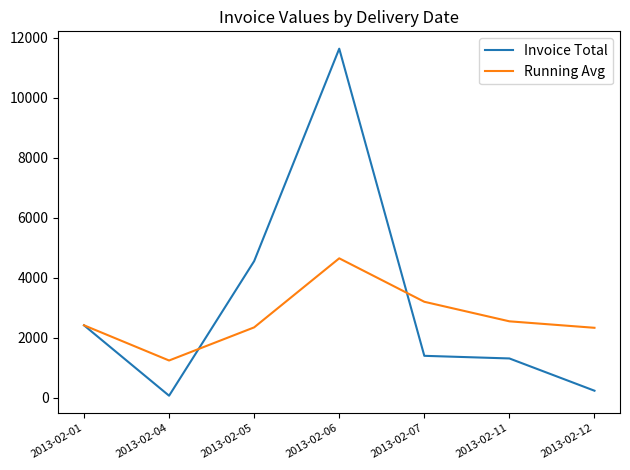

Which series has the largest total across all categories?

Invoice Total